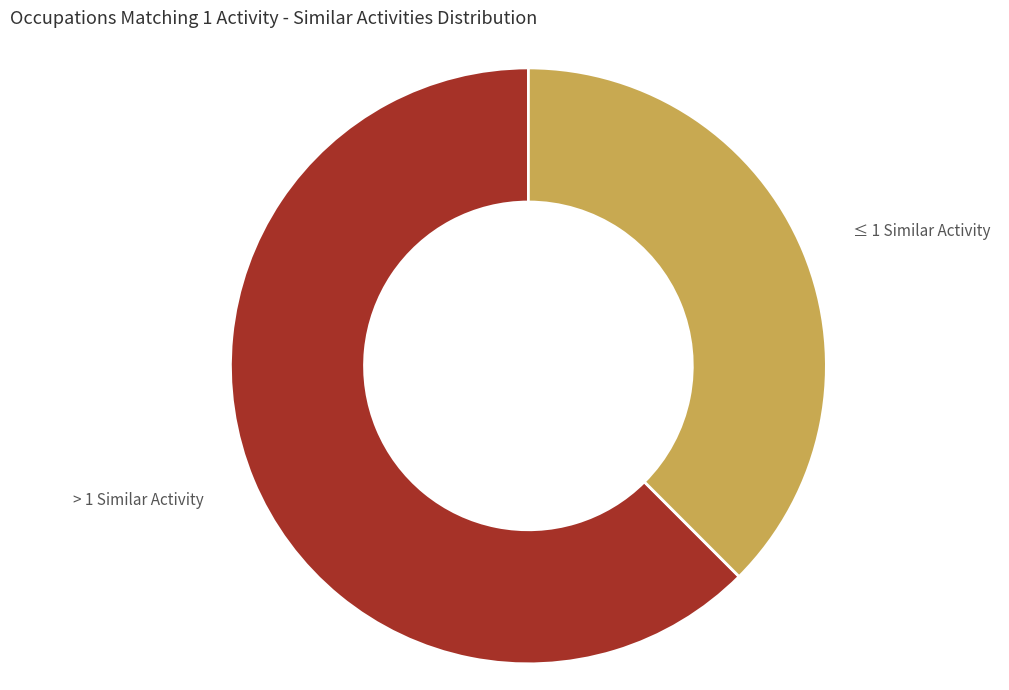

How many segments does this pie chart have?

2